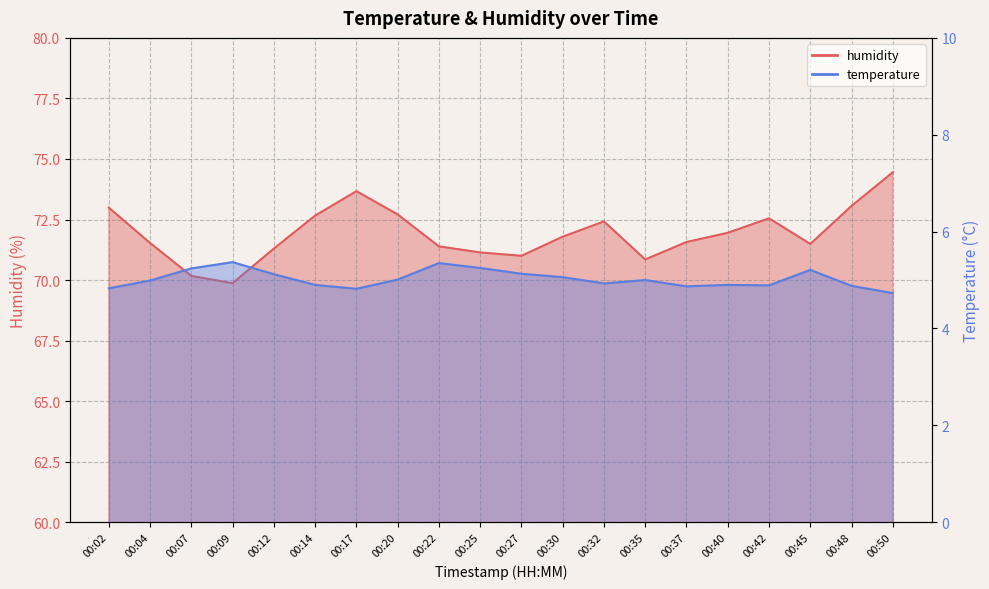

What is the difference between the highest and lowest values at 00:12?

66.2